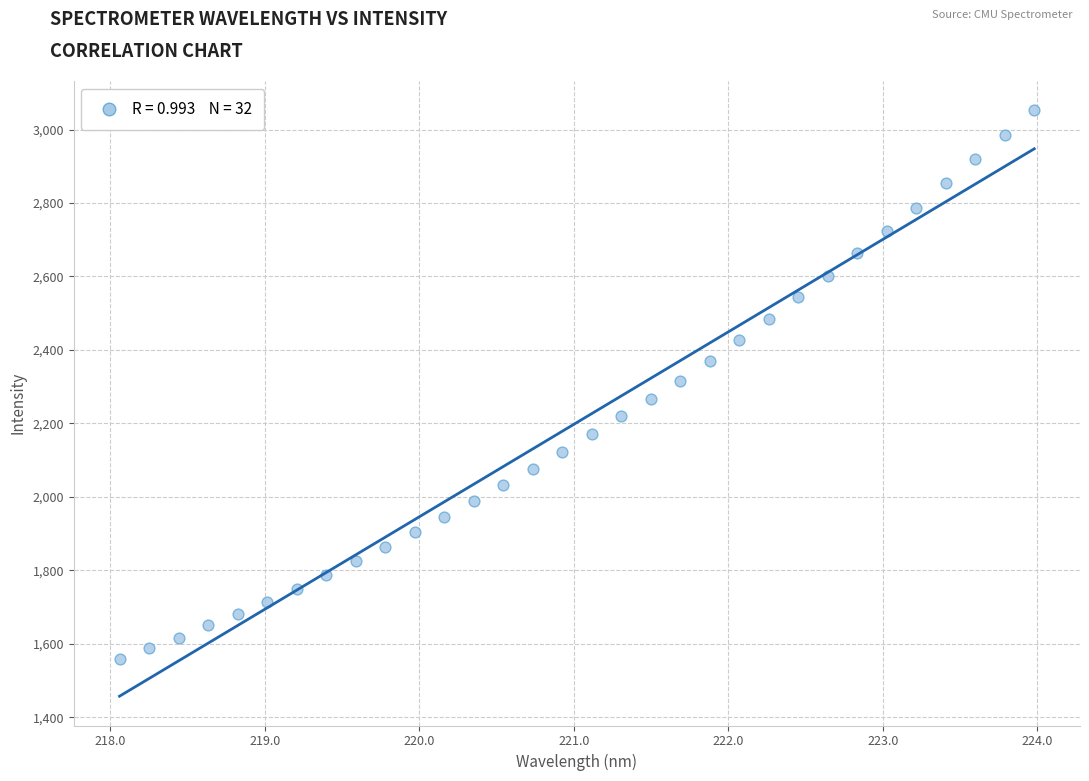

What is the range of X values (max minus min)?

5.9